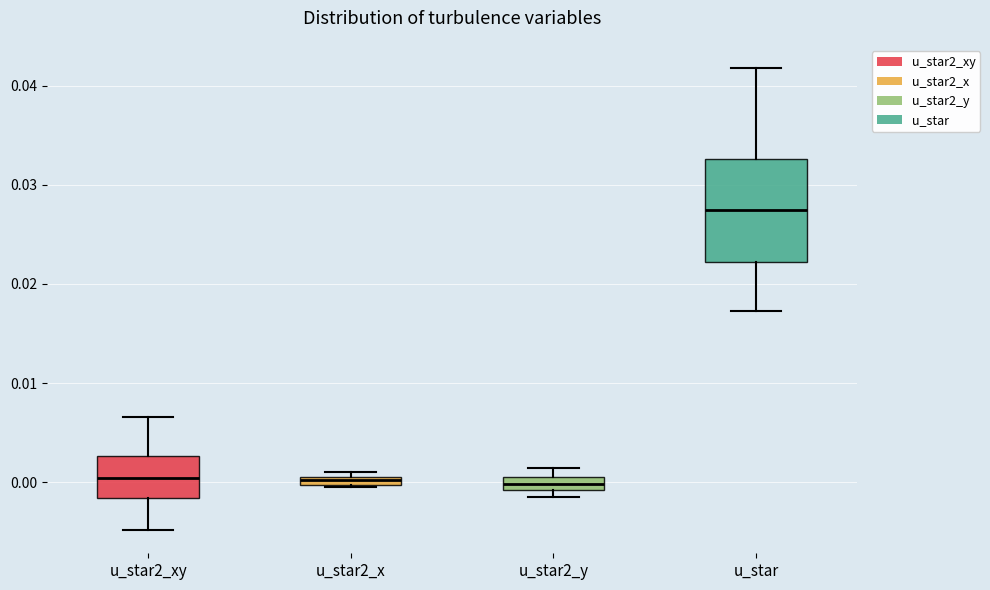

Comparing the boxes themselves (not the whiskers), which one is the tallest?

u_star